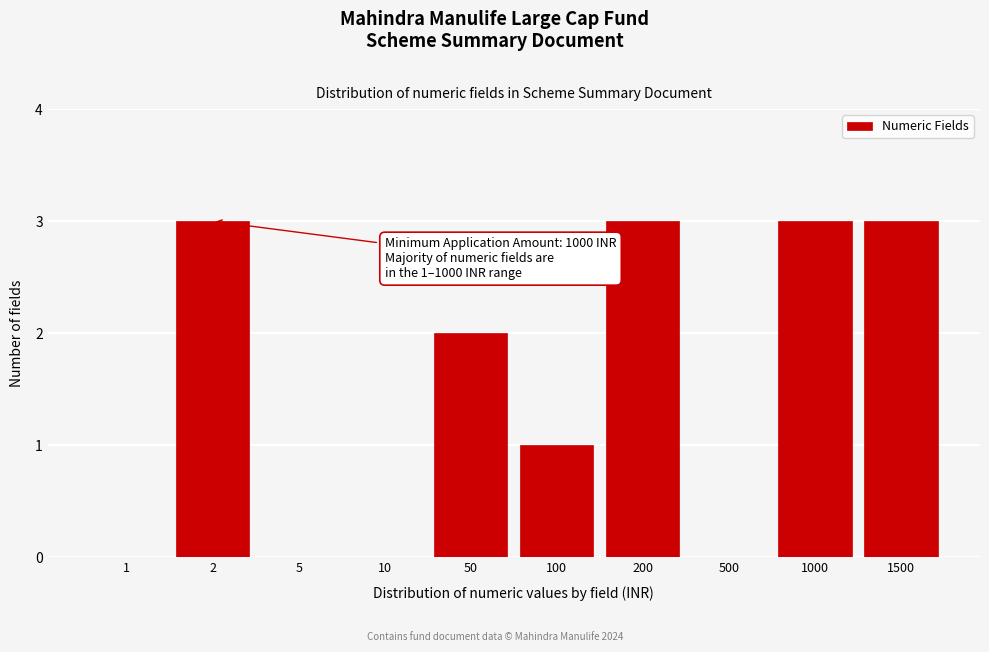

Reading right to left, extract all data points from this chart.

1500=3	1000=3	500=0	200=3	100=1	50=2	10=0	5=0	2=3	1=0